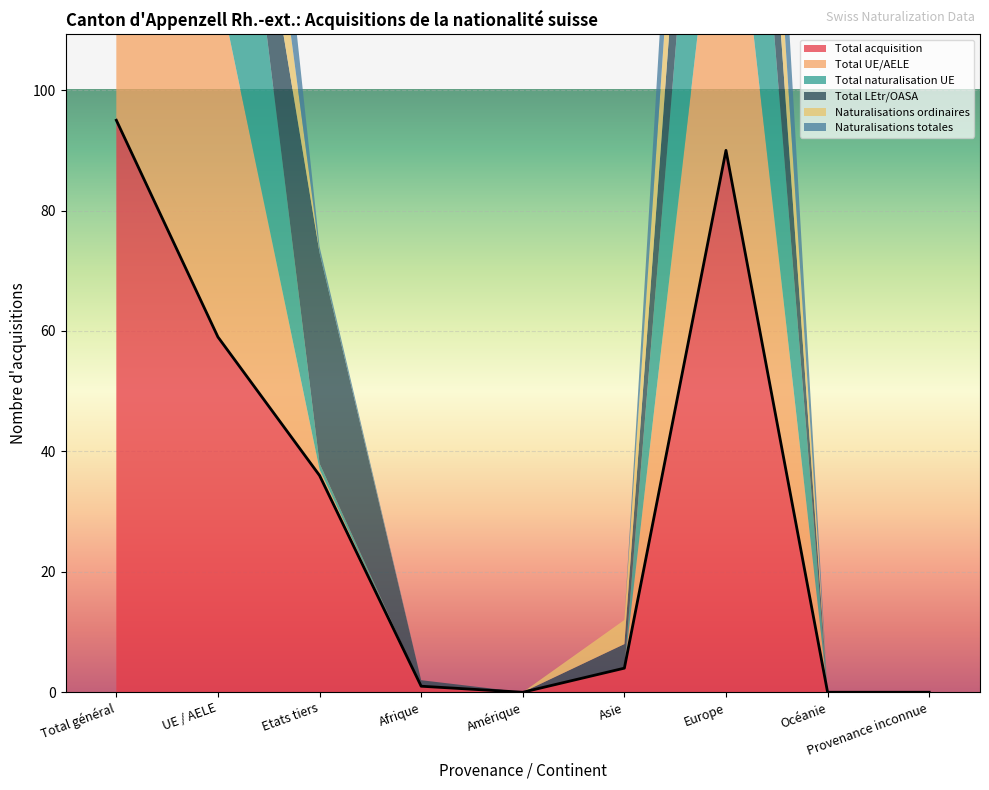

What position from the left is Amérique?

5